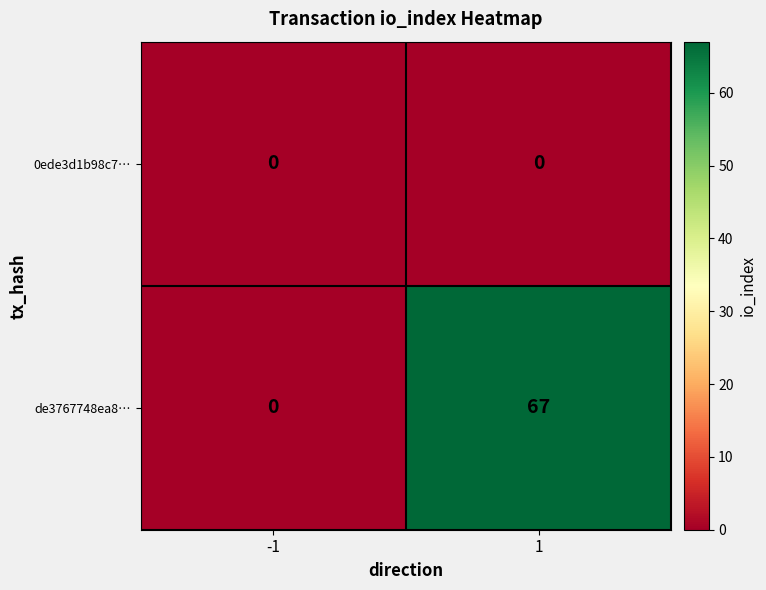

The 0ede3d1b98c7… series shows 0 at 1. True or false?

True